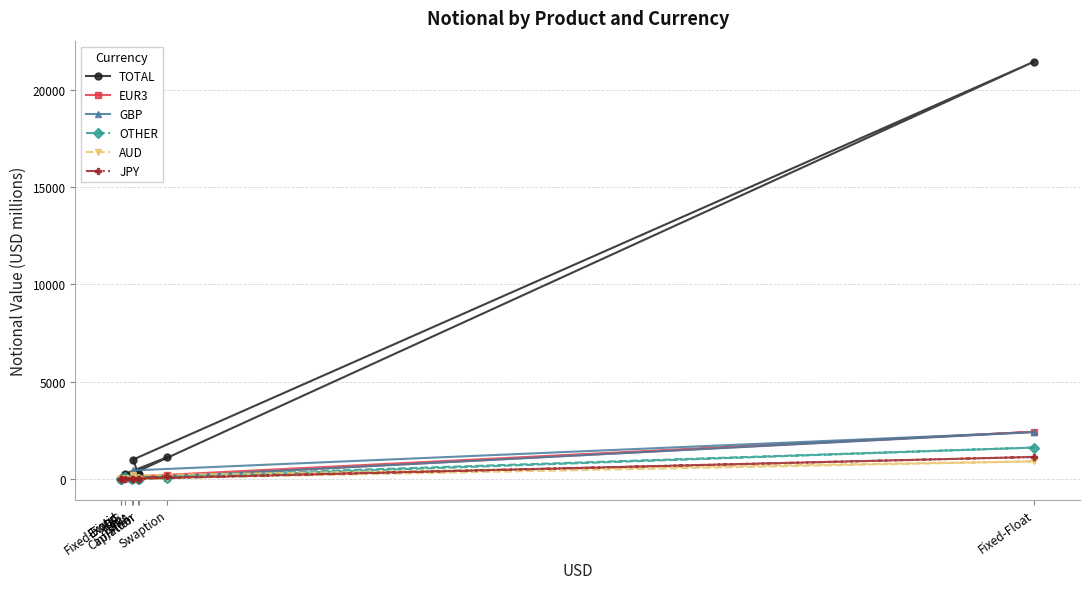

True or false: AUD and JPY cross at least once.

True